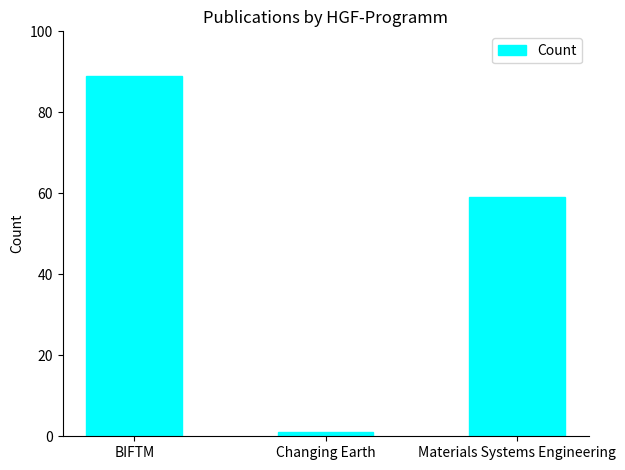

What is the value of the 3rd bar from the left?

59